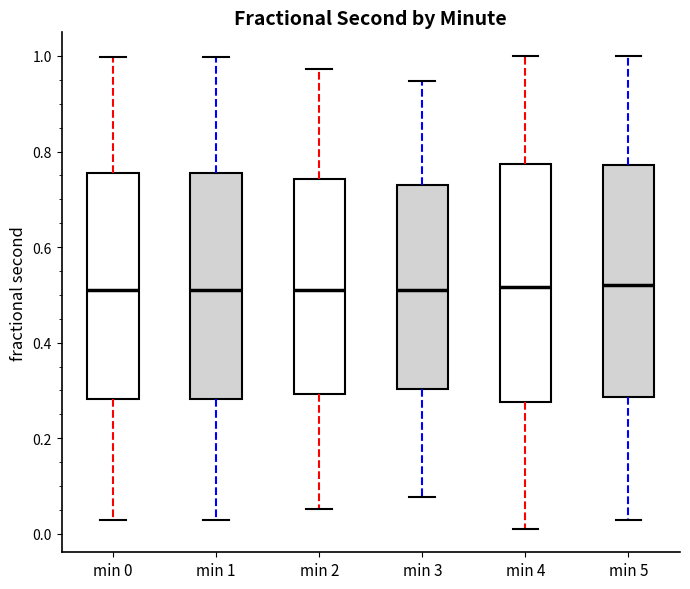

Reading left to right, read every box against the y-axis: the position of its median line, the range the box covers, and the ends of its whiskers. The values are not printed on the chart, so give them approximately, as read against the axis.

min 0: median 0.52, box 0.28 to 0.76, whiskers 0.02 to 1.00
min 1: median 0.52, box 0.28 to 0.76, whiskers 0.02 to 1.00
min 2: median 0.50, box 0.30 to 0.74, whiskers 0.06 to 0.98
min 3: median 0.50, box 0.30 to 0.74, whiskers 0.08 to 0.94
min 4: median 0.52, box 0.28 to 0.78, whiskers 0.02 to 1.00
min 5: median 0.52, box 0.28 to 0.78, whiskers 0.02 to 1.00